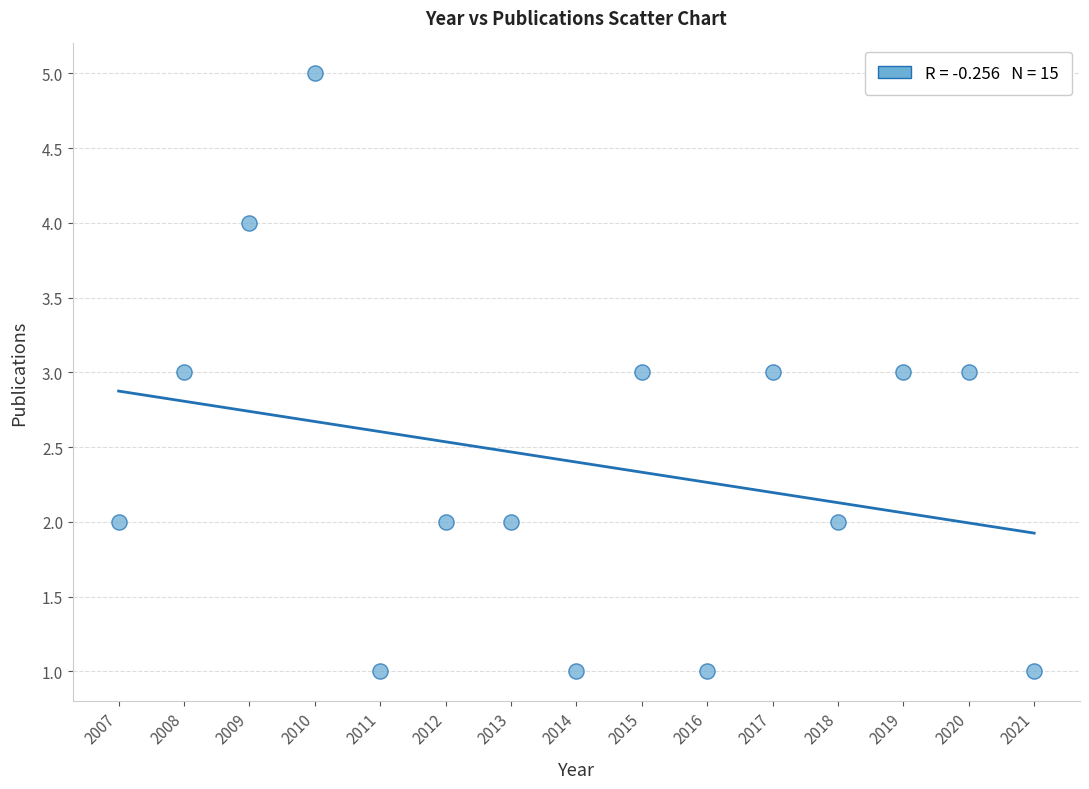

What is the range of Y values (max minus min)?

4